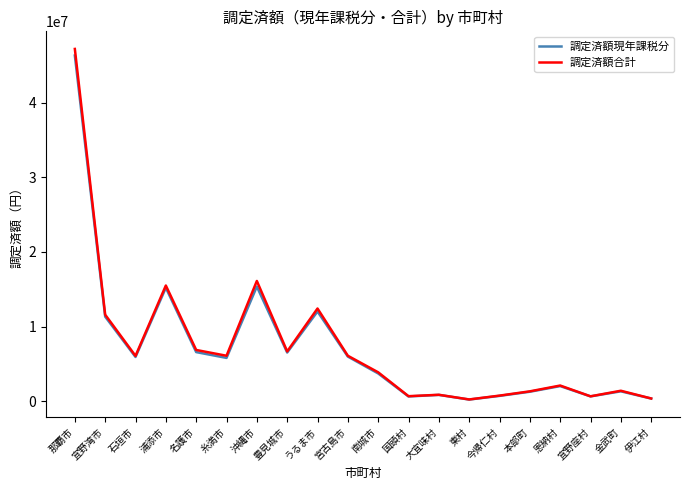

What value does the 調定済額合計 series have at 宜野湾市?

11586063